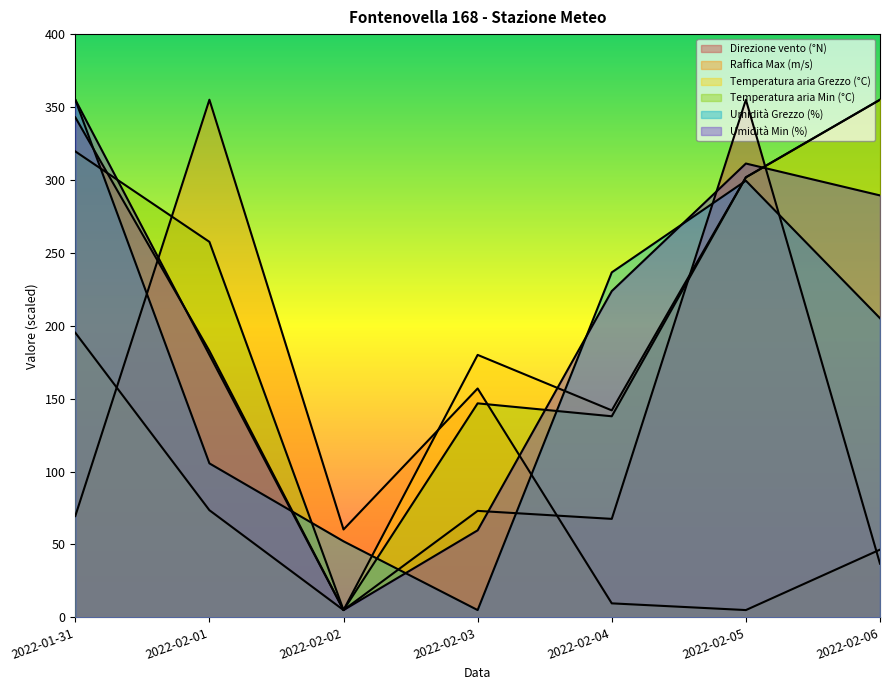

What is the value of the Temperatura aria Min (°C) point at the 5th from the left?

137.9